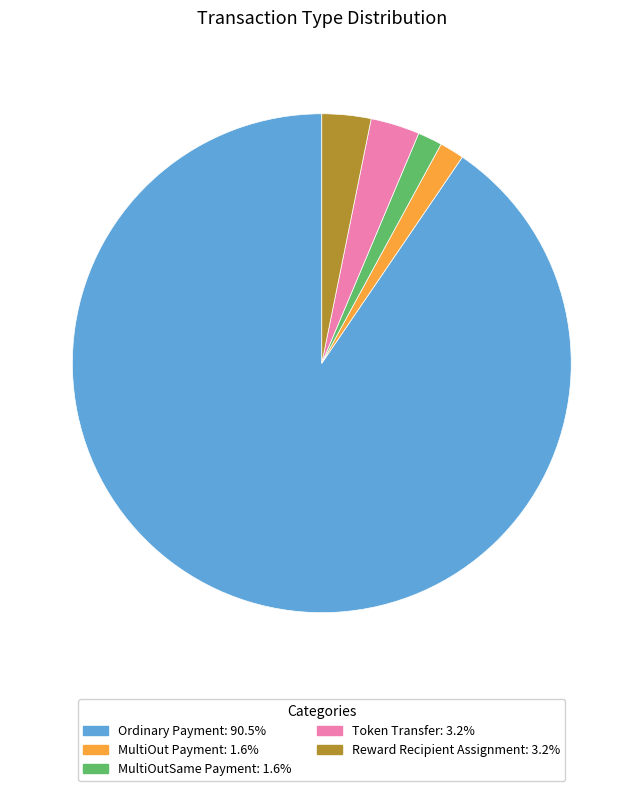

Which slice represents more than half of the pie?

Ordinary Payment